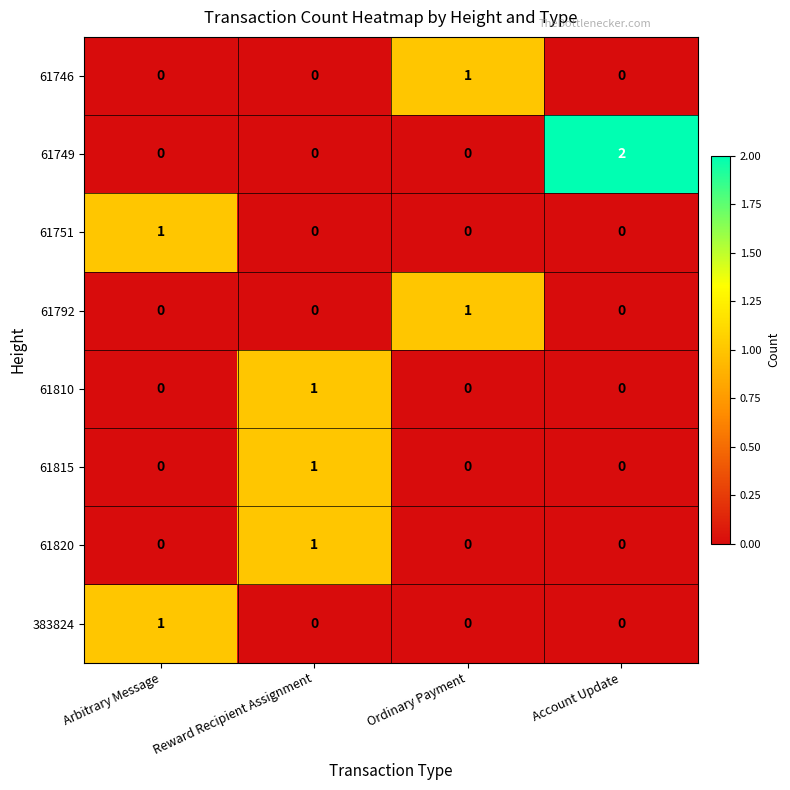

Count the 61746 values in the range 0 to 1.

4